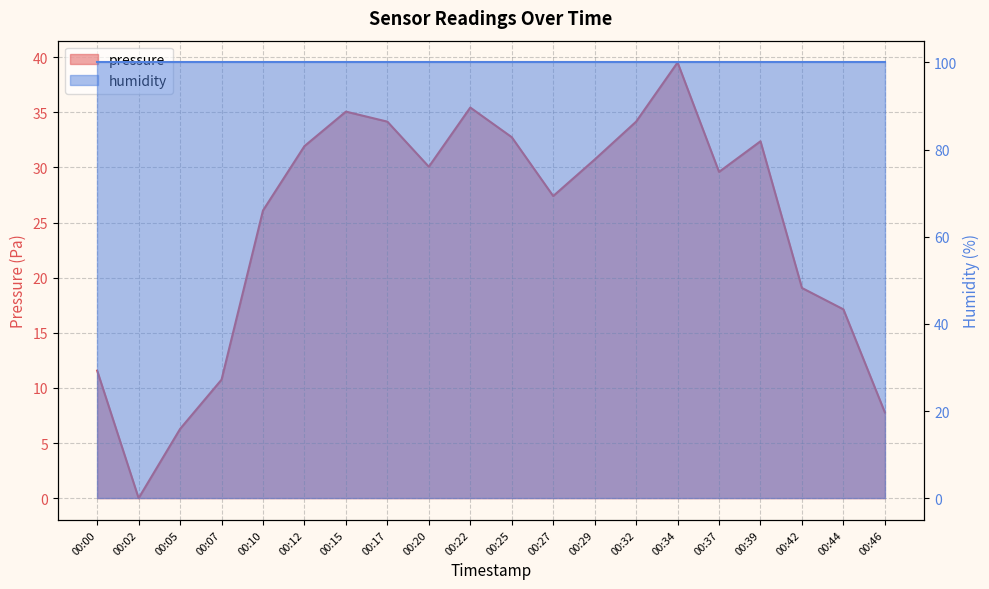

Reading left to right, extract all data points from this chart.

11.6	0.0	6.3	10.8	26.1	31.9	35.1	34.2	30.1	35.4	32.8	27.4	30.7	34.2	39.5	29.6	32.4	19.1	17.1	7.8